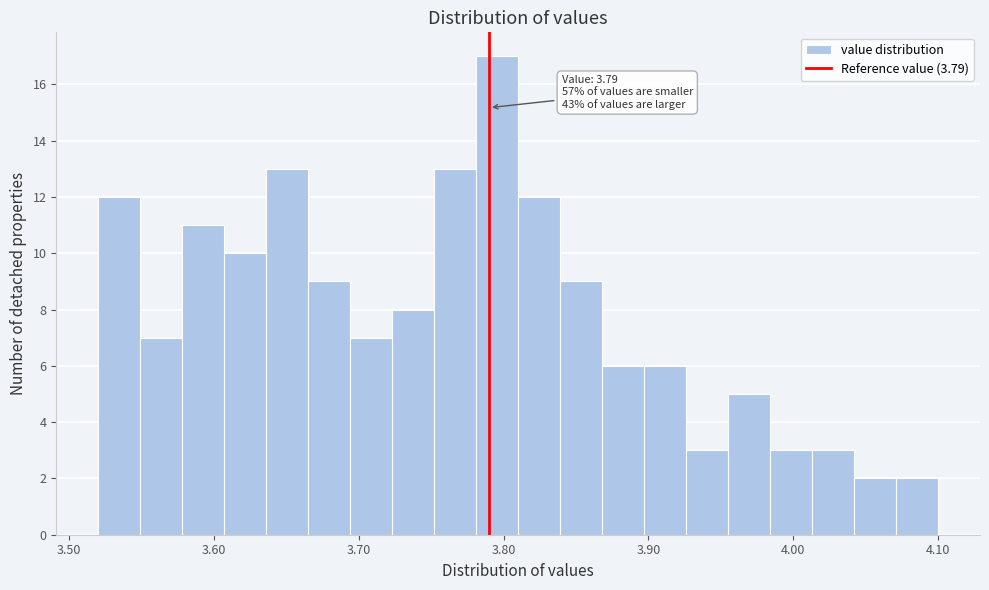

Around what value on the x-axis is the tallest bar? Give the approximate position of its centre, as read against the axis.

3.80